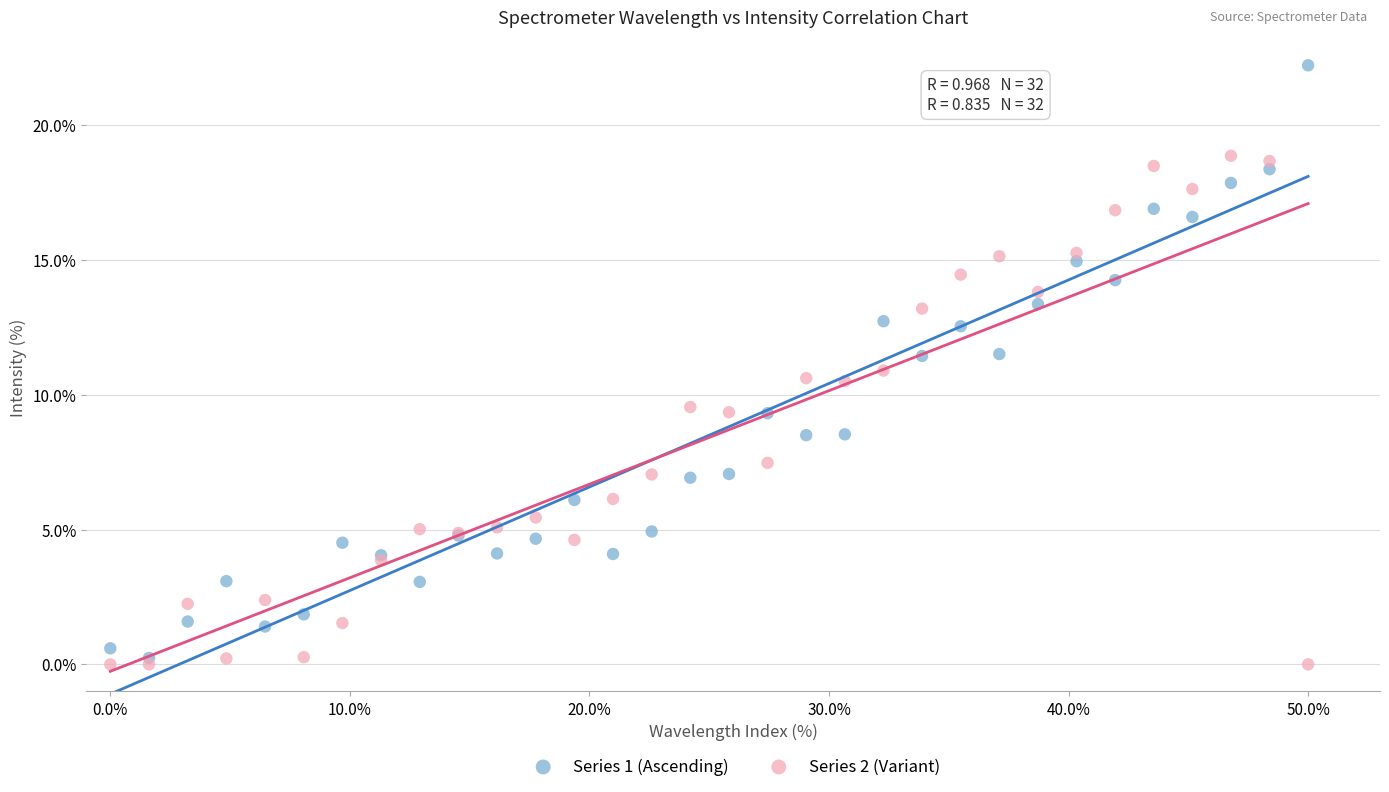

What are all the series names shown in the legend?

Series 1 (Ascending), Series 2 (Variant)